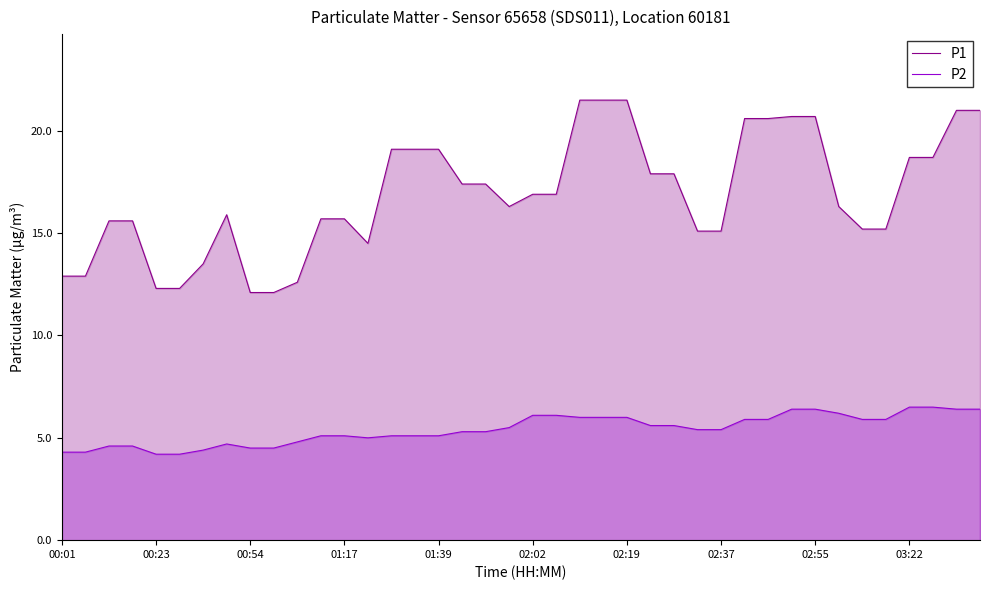

Is it true that P1 equals 35.5 at 23?

False